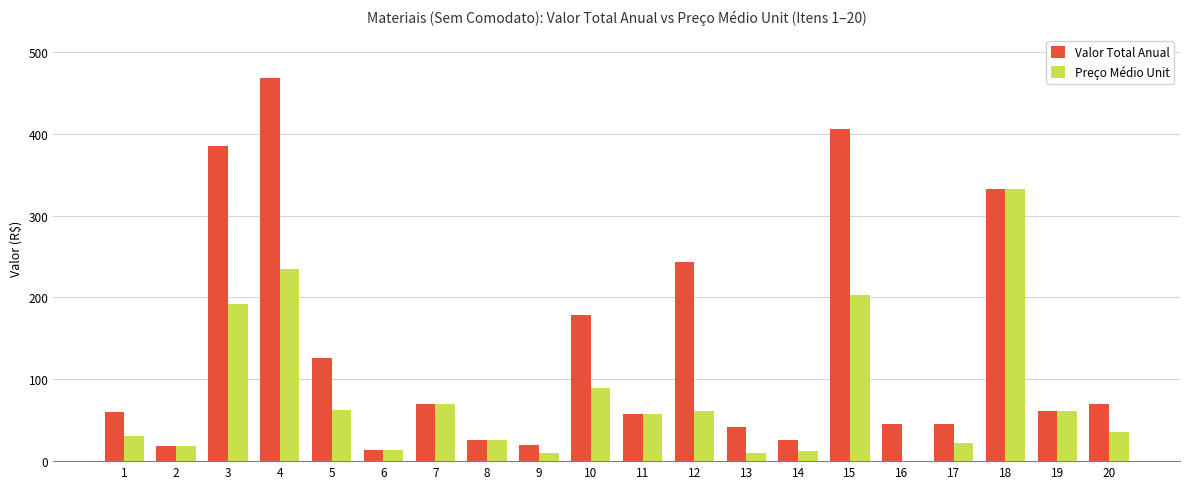

Where is Preço Médio Unit nearest to the value 166?

3